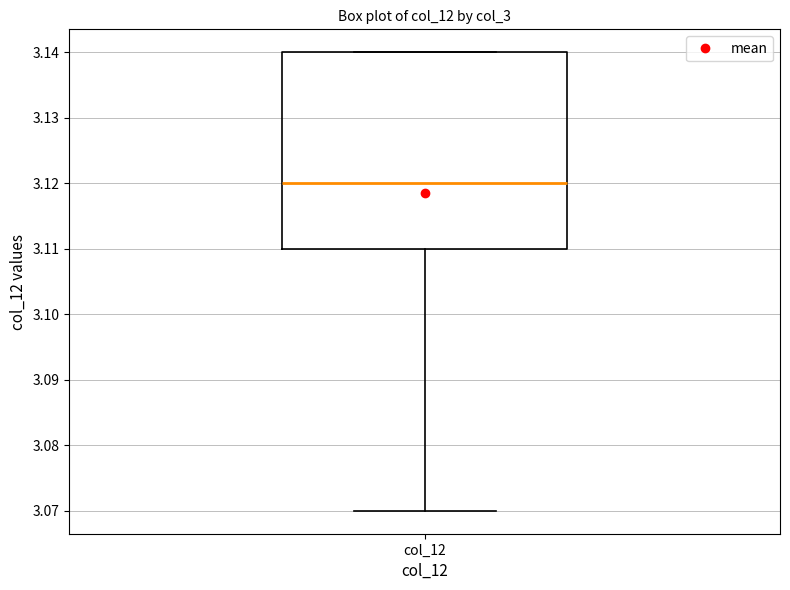

Where does the lower whisker of the box for col_12 end on the y-axis? The values are not printed on the chart, so give them approximately, as read against the axis.

3.07